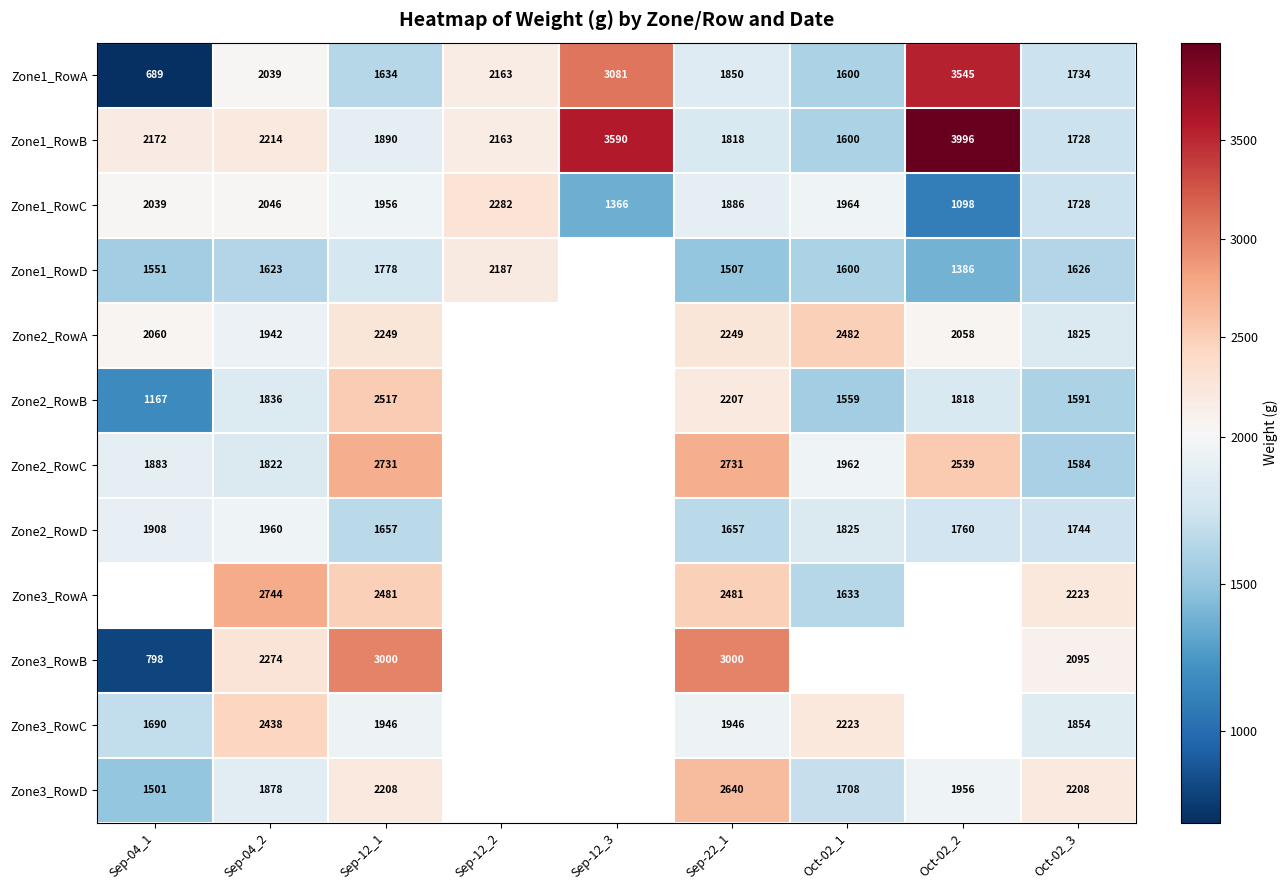

Is it true that Zone3_RowC equals 3277.8 at Oct-02_1?

False